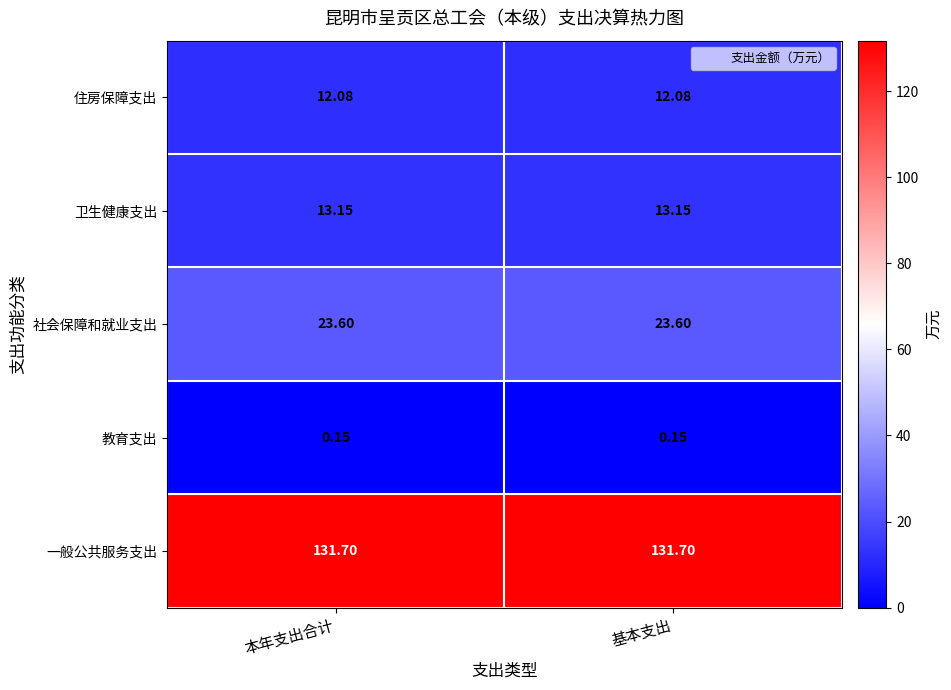

Which series has the largest total across all categories?

一般公共服务支出